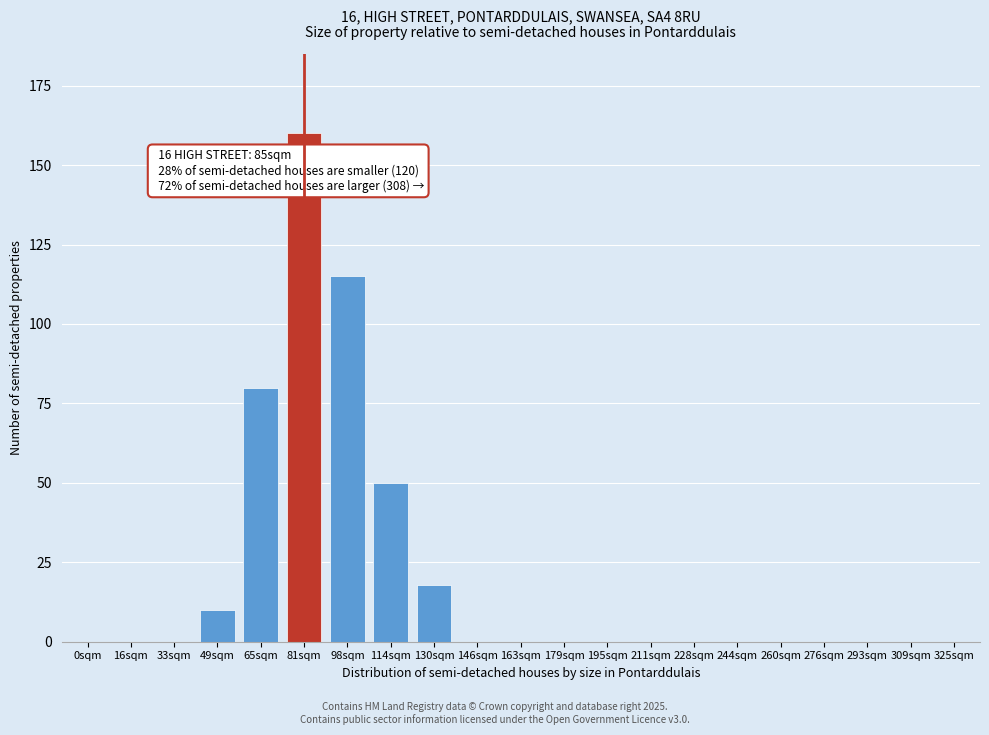

Reading left to right, transcribe all the data shown in this chart.

0sqm=0	16sqm=0	33sqm=0	49sqm=10	65sqm=80	81sqm=160	98sqm=115	114sqm=50	130sqm=18	146sqm=0	163sqm=0	179sqm=0	195sqm=0	211sqm=0	228sqm=0	244sqm=0	260sqm=0	276sqm=0	293sqm=0	309sqm=0	325sqm=0